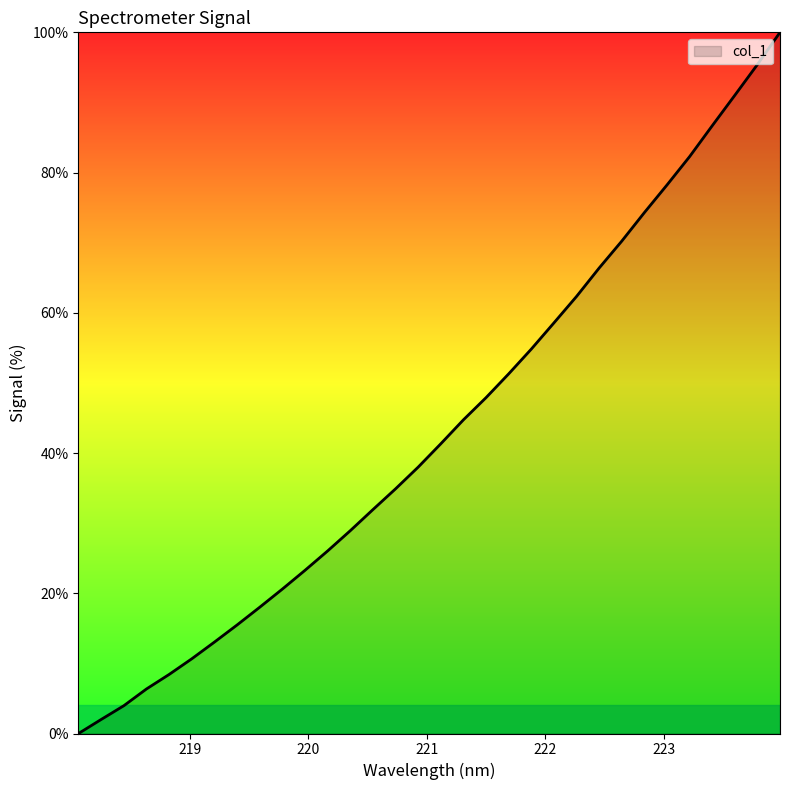

How many positive values are there?

31